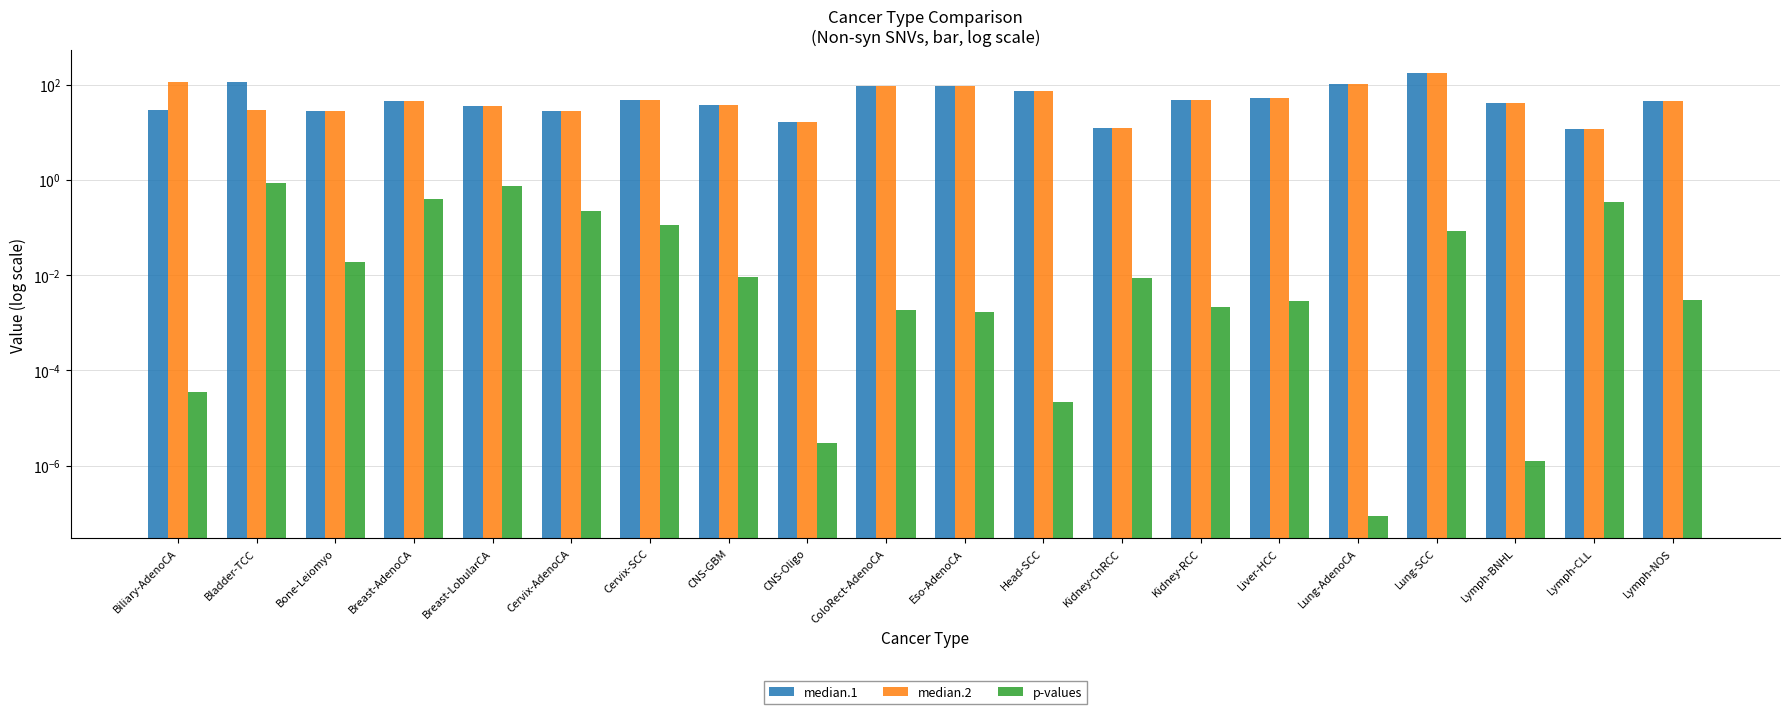

At which category is the sum across all series the highest?

Lung-SCC